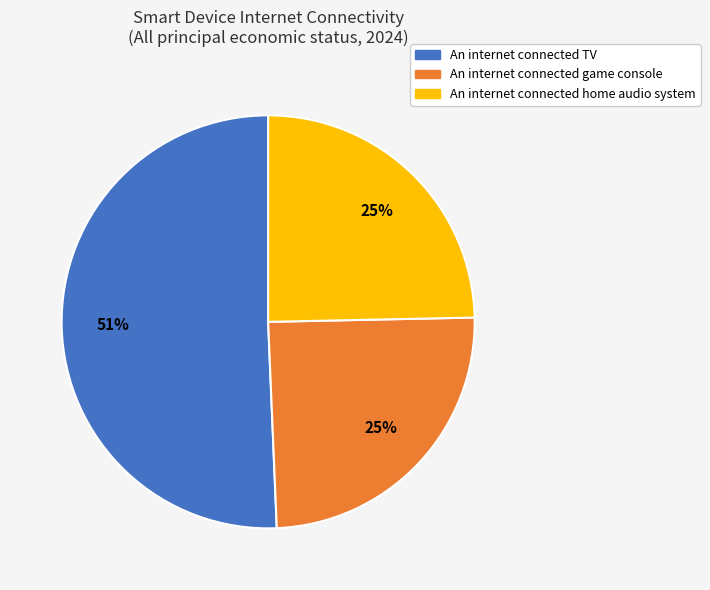

To the nearest percent, what is the combined percentage of An internet connected game console and An internet connected TV?

75%